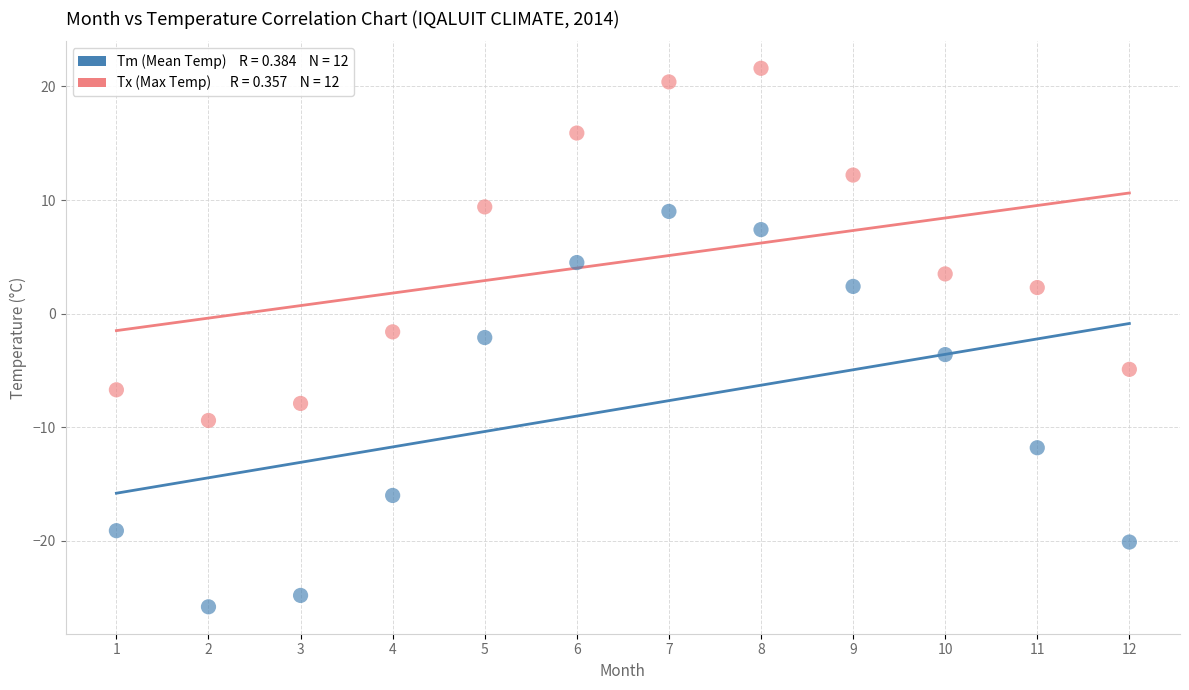

Across all data points, what is the range of Y values (max minus min)?

47.4